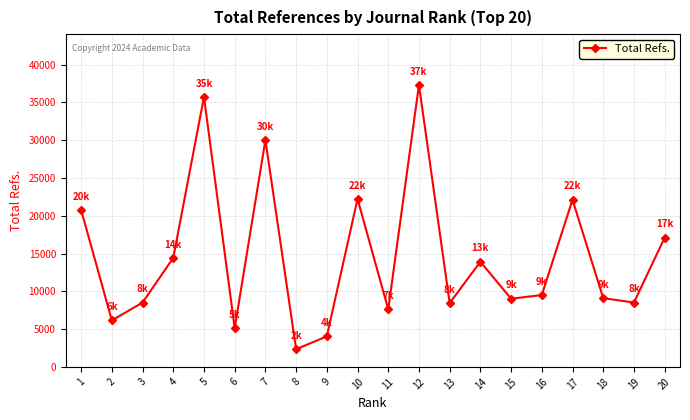

How many interior local peaks (higher than both neighbors) does the data have?

6